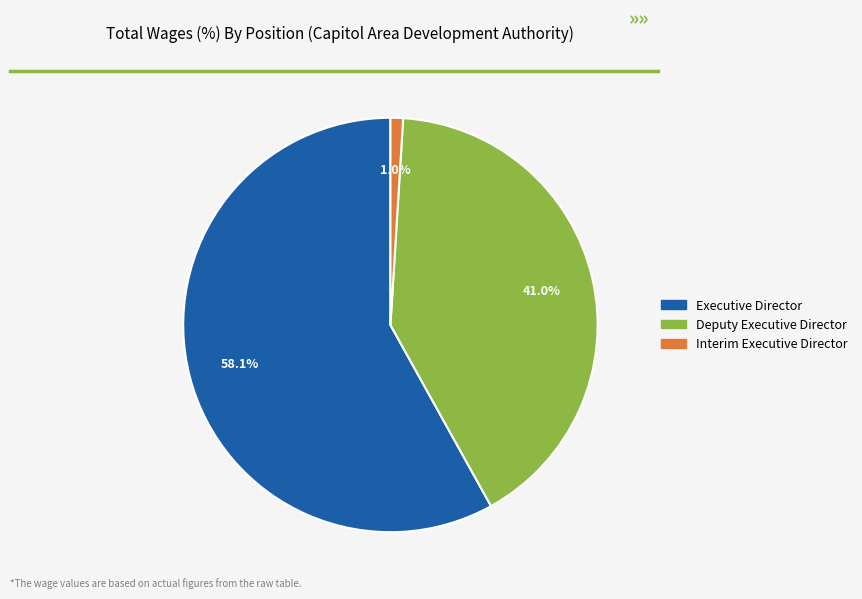

Do Interim Executive Director and Deputy Executive Director together represent more than half of the pie?

No